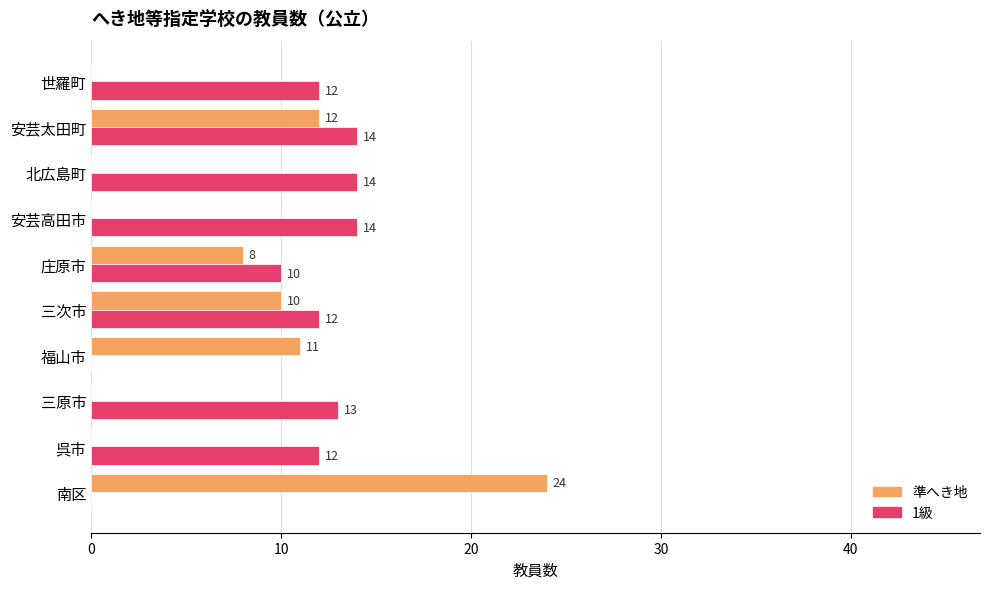

The 1級 series shows 14 at 安芸太田町. True or false?

True